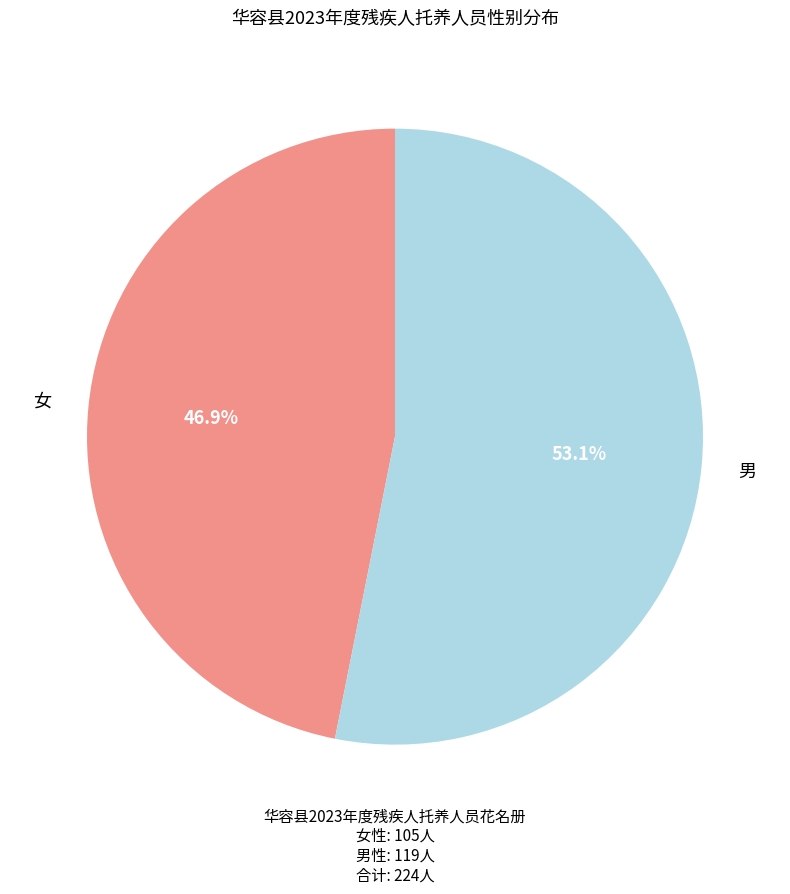

Which slice is the smallest?

女